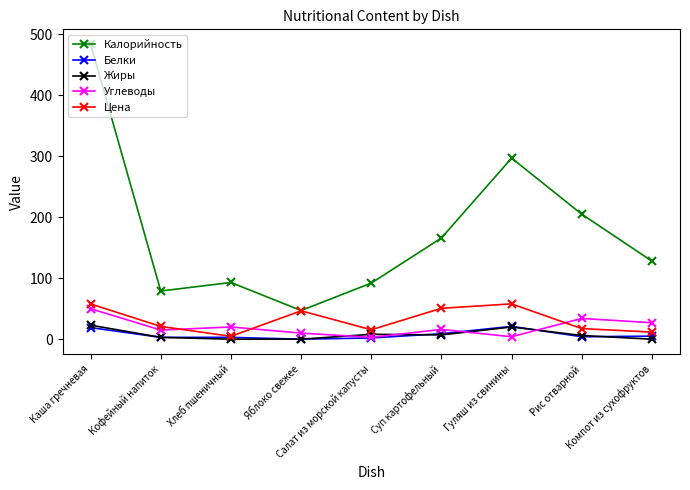

Which series has the widest spread of values?

Калорийность